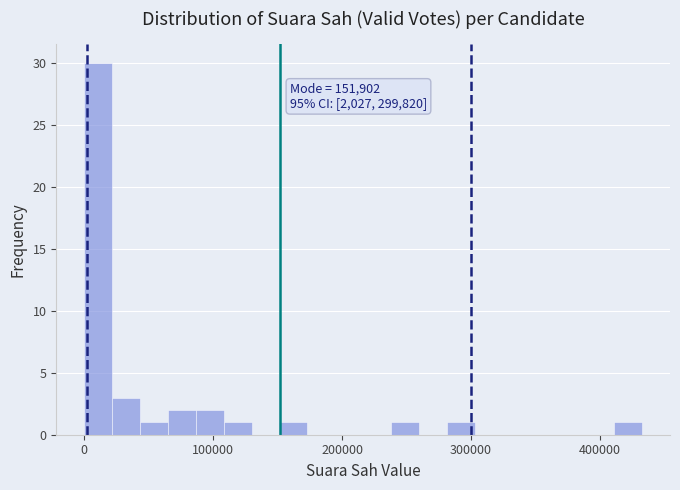

Around what value on the x-axis is the tallest bar? Give the approximate position of its centre, as read against the axis.

10000